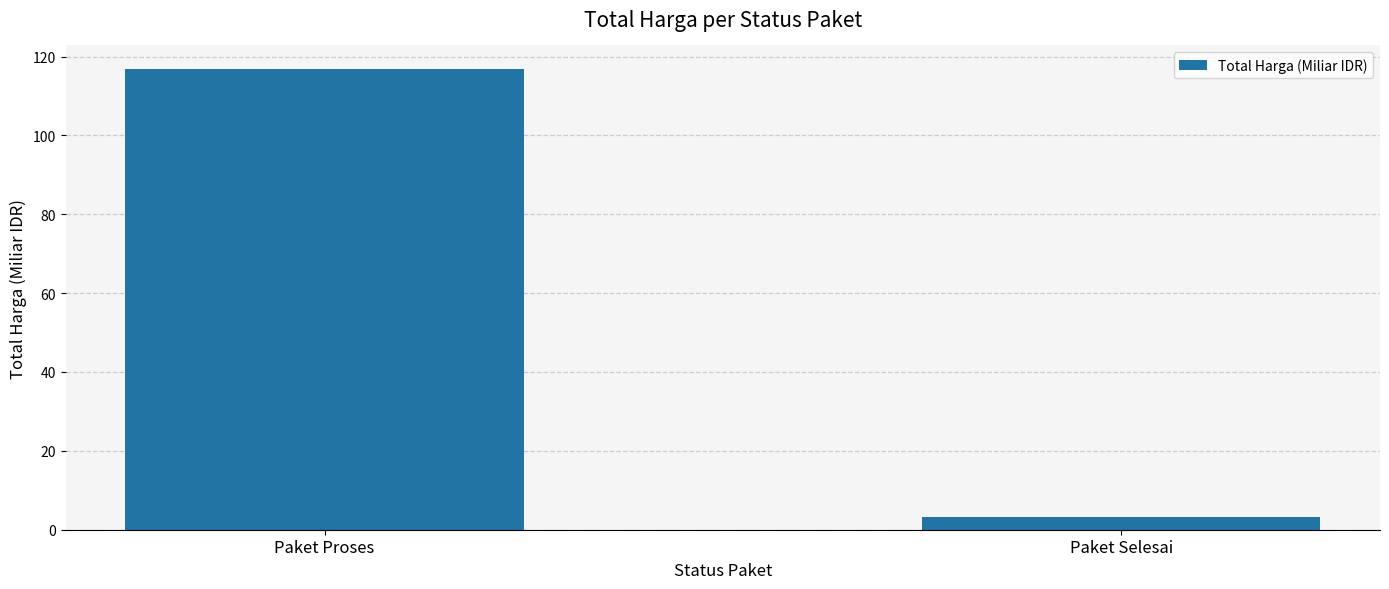

What value does the data have at Paket Proses?

117.0